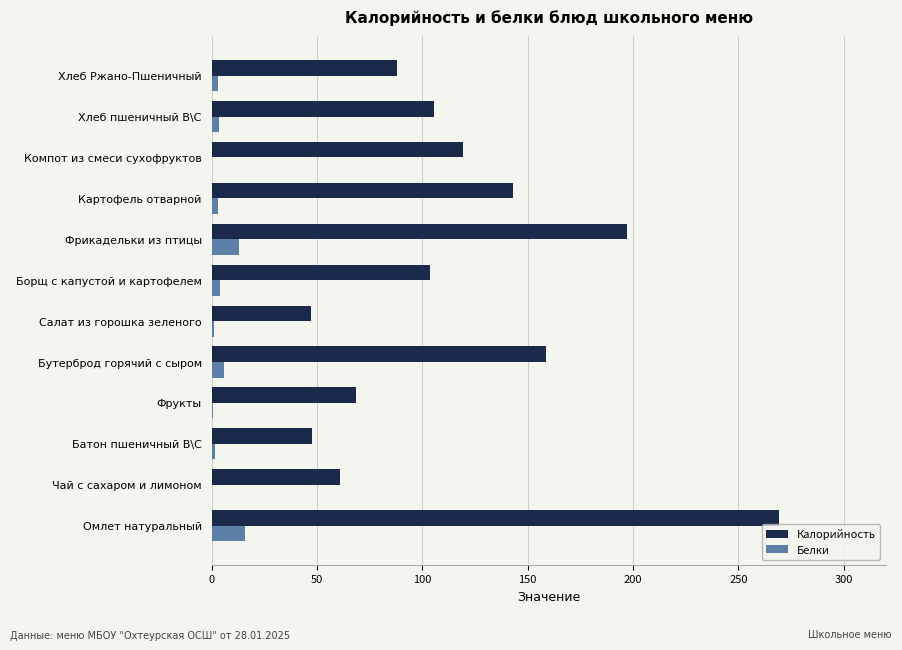

Is the value of Калорийность at Бутерброд горячий с сыром greater than the value of Белки at Хлеб пшеничный В\С?

Yes